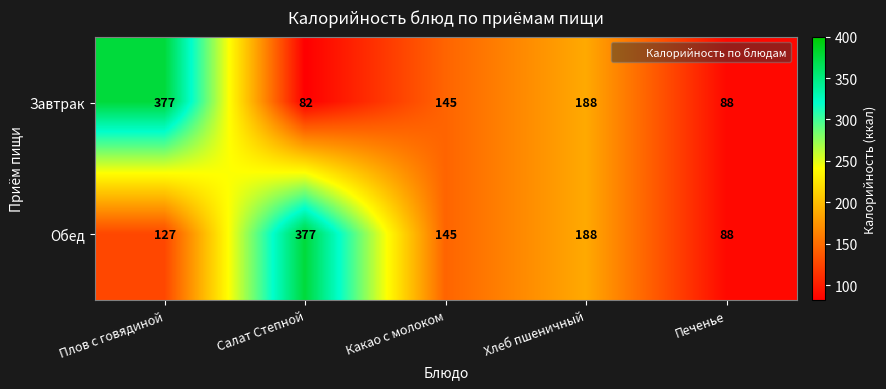

What is the greatest value displayed?

377